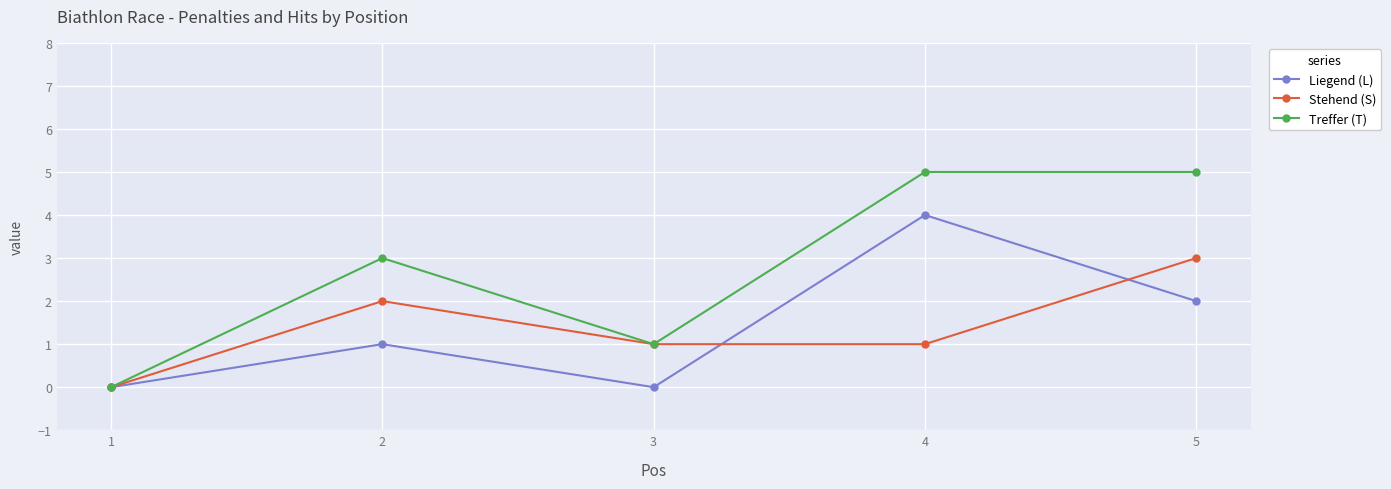

Is this an area chart (filled region under the line)?

No